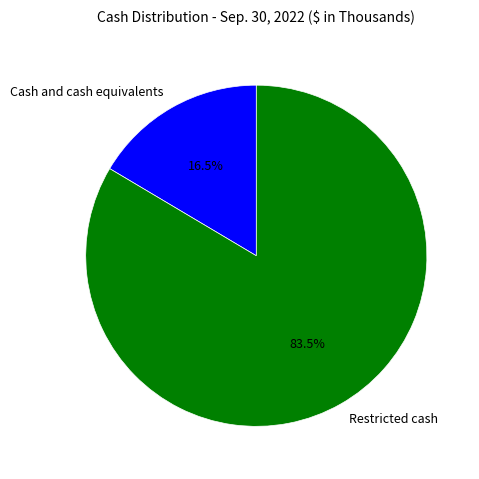

What is the ratio of the value at Restricted cash to the value at Cash and cash equivalents?

5.1